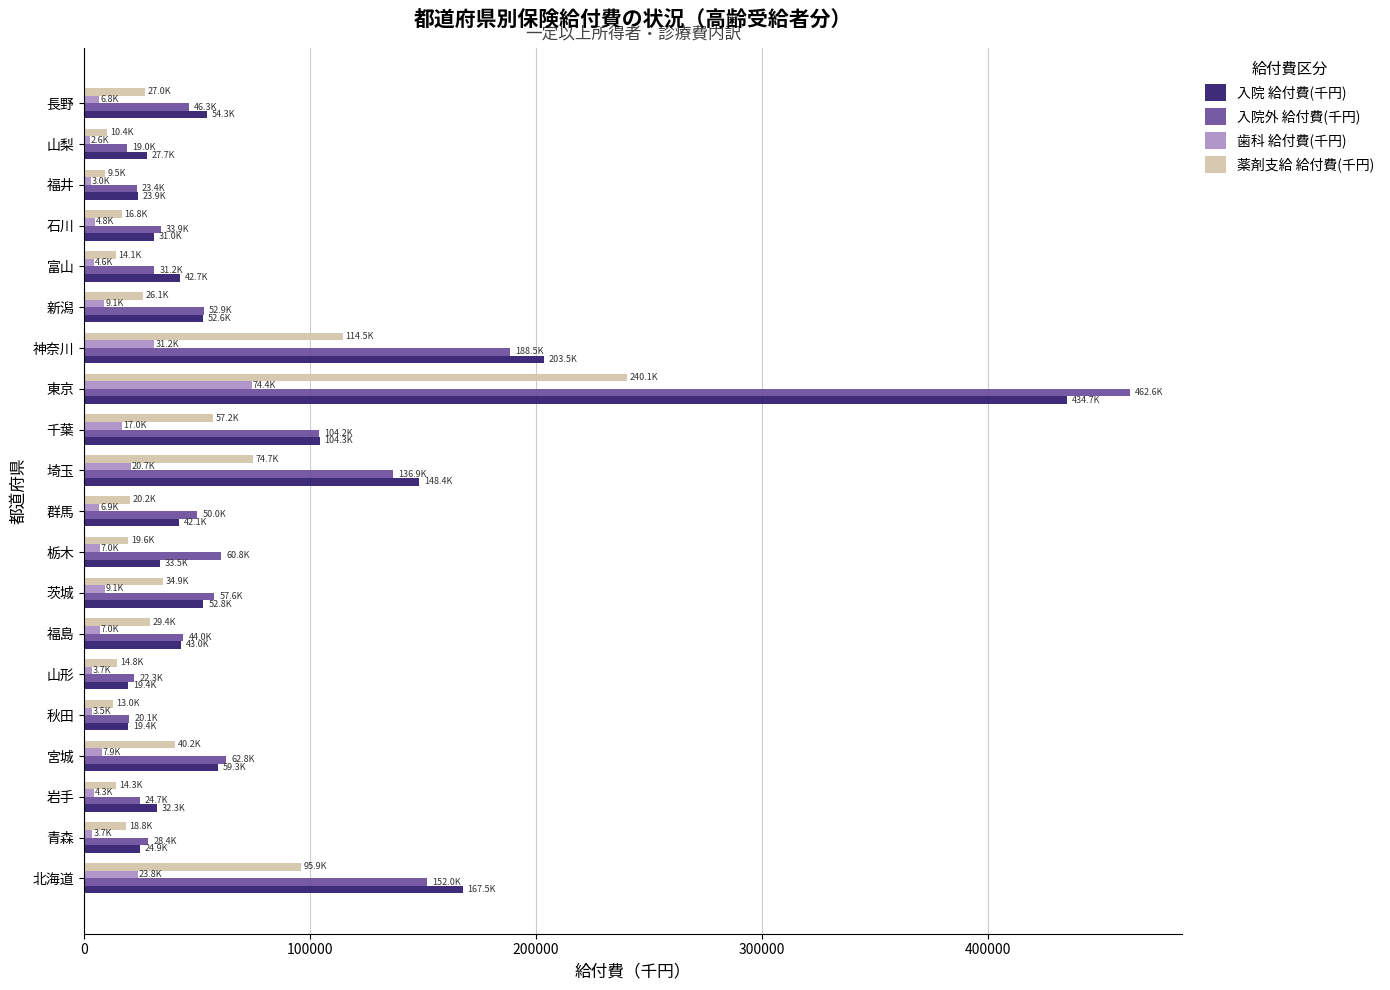

What is the average value of the 薬剤支給 給付費(千円) series?

44573.3